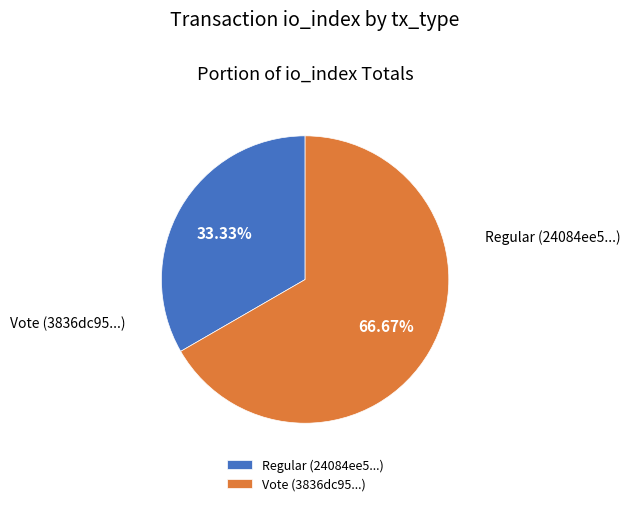

Which has a higher value, Regular or Vote?

Vote